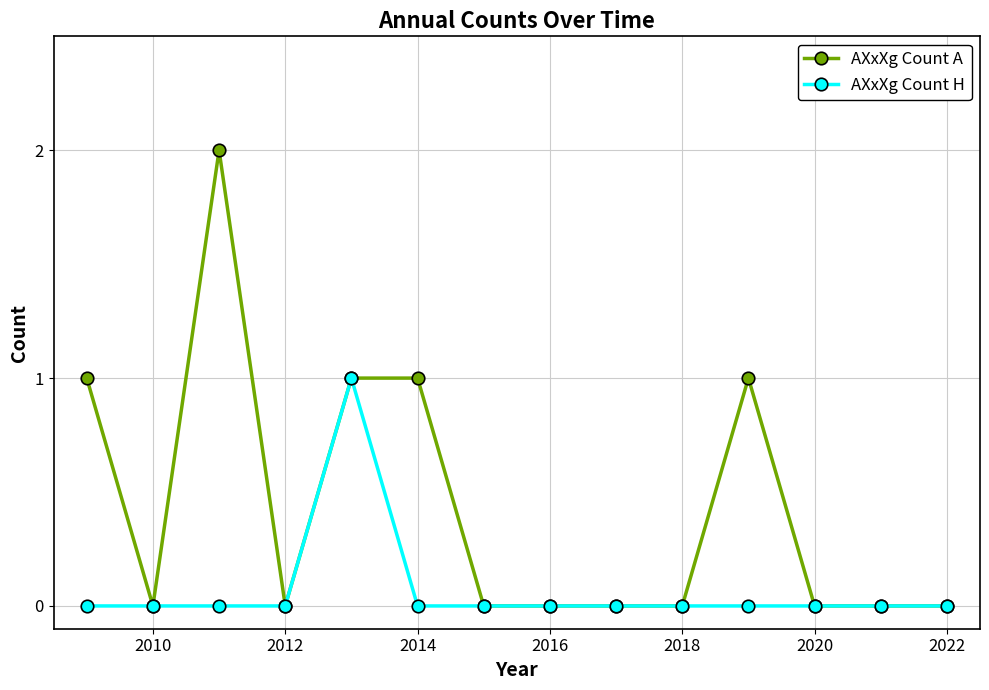

Rank the series by their maximum value, from highest to lowest.

AXxXg Count A, AXxXg Count H